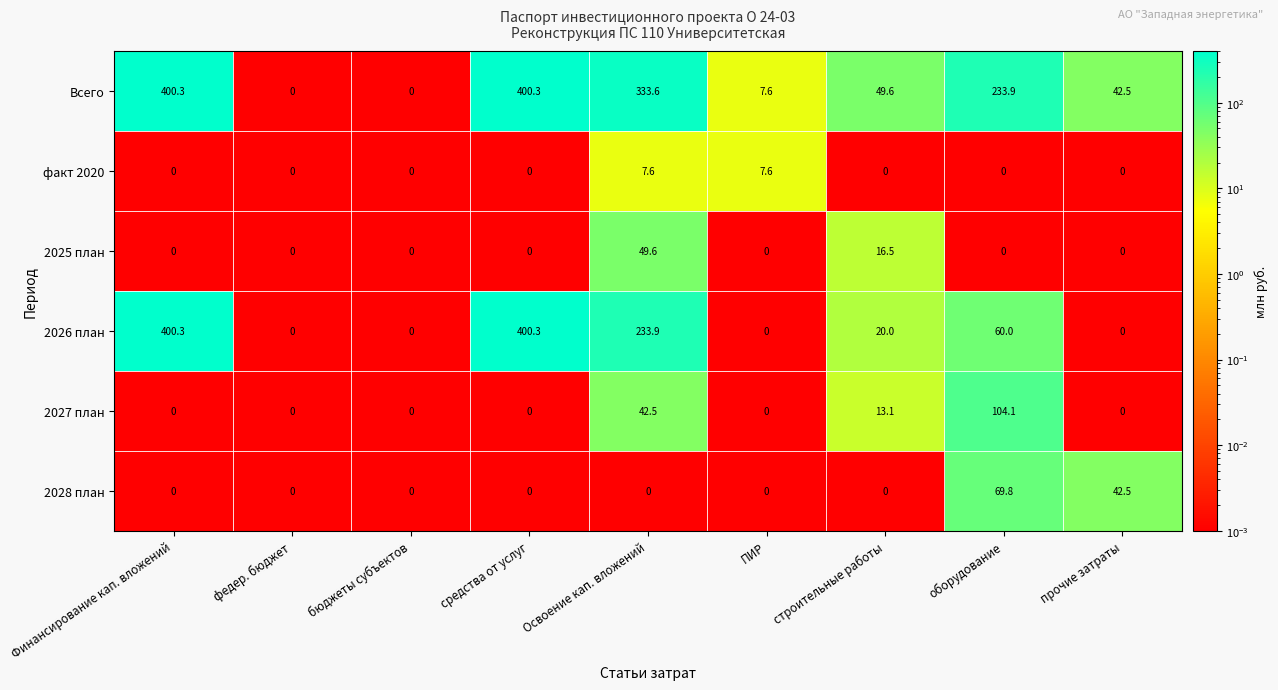

The value of 2025 план at Финансирование кап. вложений is 0.0. True or false?

True